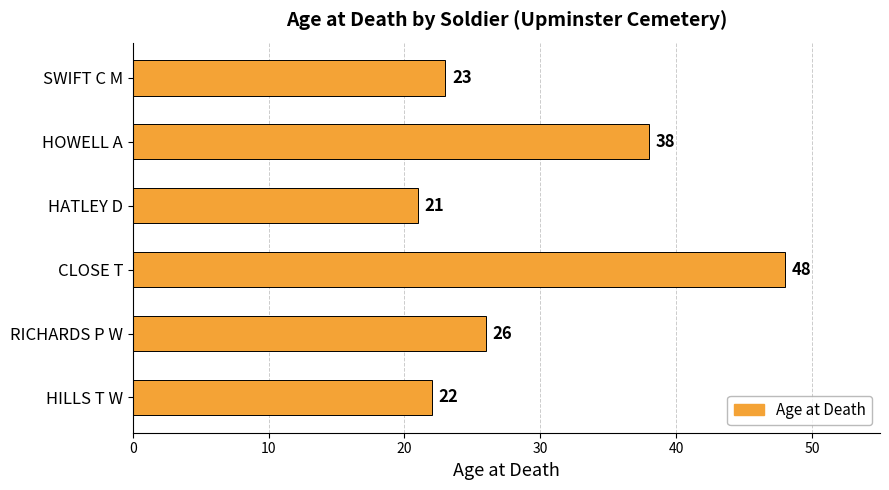

At which label is the value closest to 34?

HOWELL A